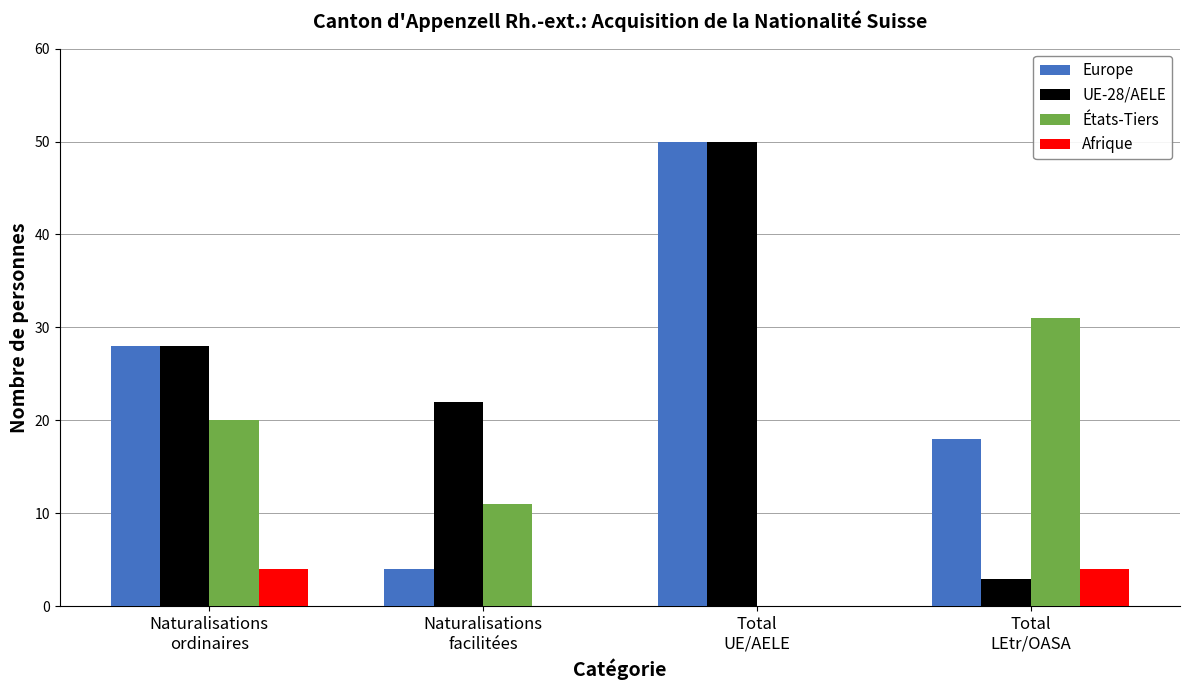

Which series has the largest range (max minus min)?

UE-28/AELE